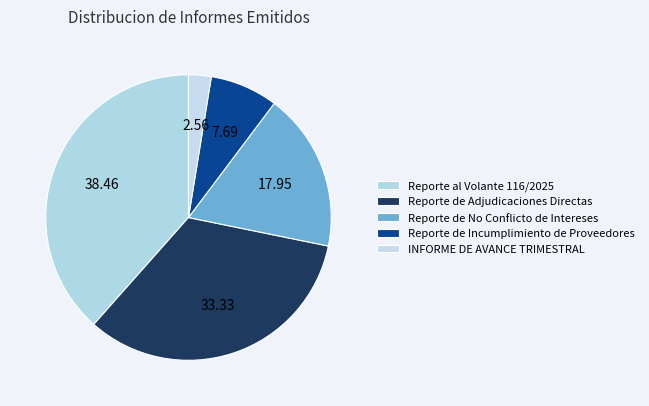

How many segments does this pie chart have?

5